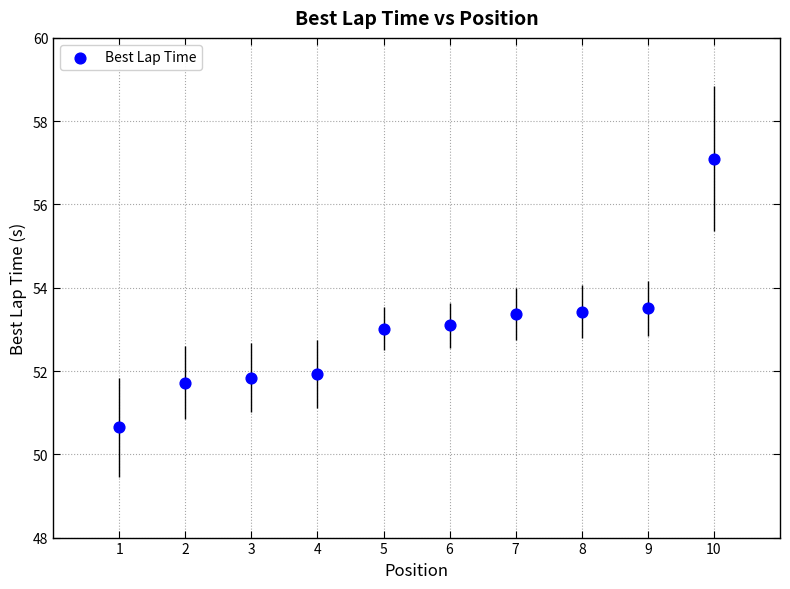

What is the average X value?

5.5